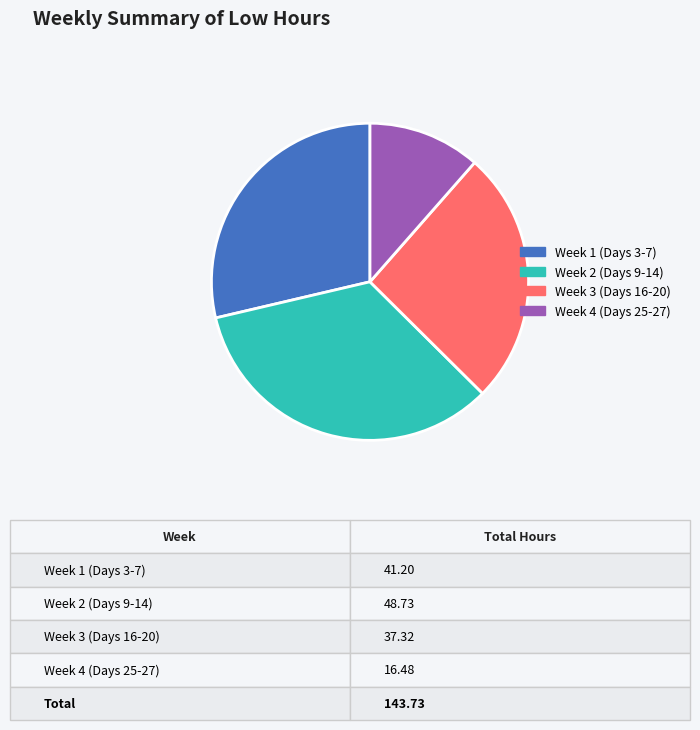

Which category has the biggest portion of the pie?

Week 2 (Days 9-14)